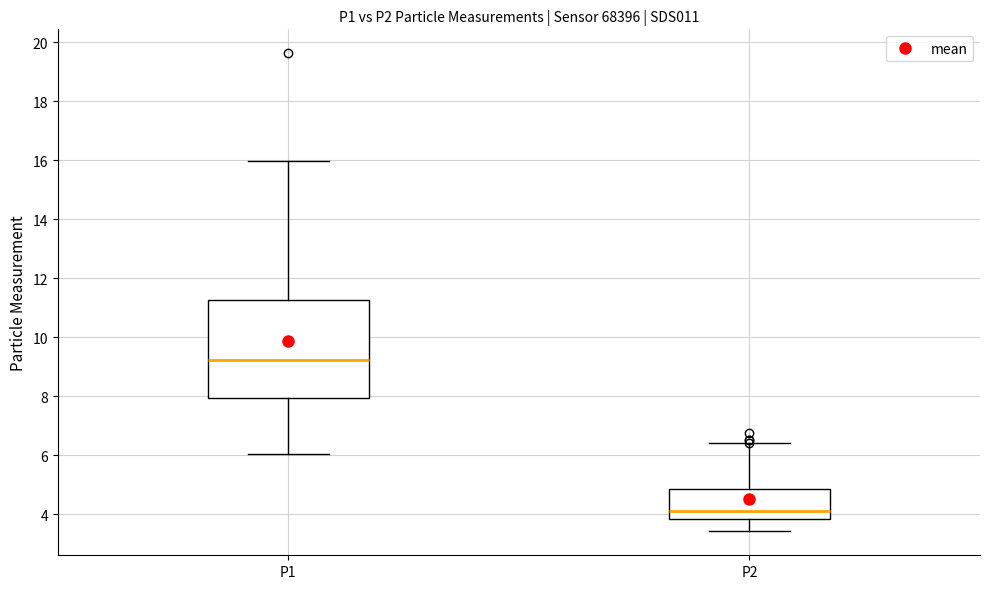

Reading left to right, transcribe this box plot: for each box, give where its median line is, the range the box spans, and where its two whiskers end, as read against the y-axis. The values are not printed on the chart, so give them approximately, as read against the axis.

P1: median 9.2, box 8.0 to 11.2, whiskers 6.0 to 16.0
P2: median 4.2, box 3.8 to 4.8, whiskers 3.4 to 6.4